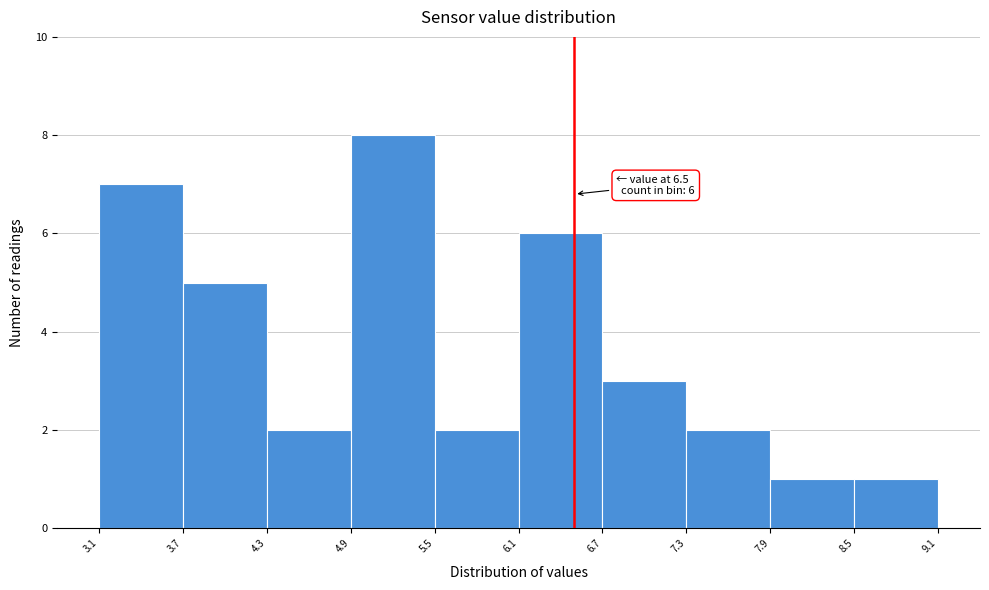

Which range on the x-axis has the tallest bar?

4.9 to 5.5